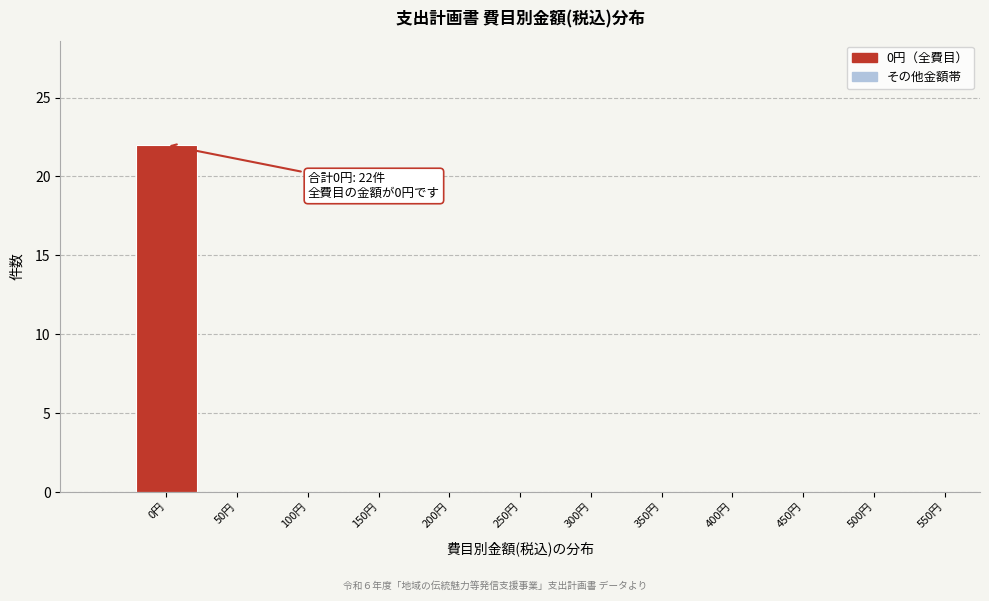

Reading right to left, transcribe all the data shown in this chart.

550円=0	500円=0	450円=0	400円=0	350円=0	300円=0	250円=0	200円=0	150円=0	100円=0	50円=0	0円=22